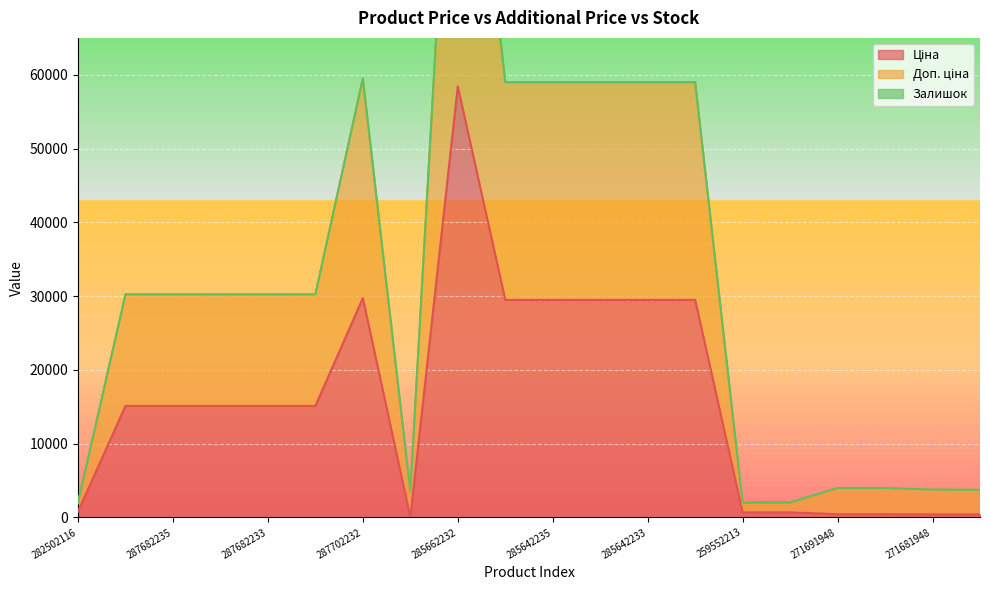

Reading left to right, list all the values displayed in this chart.

Ціна: 818.5	15120.0	15120.0	15120.0	15120.0	15120.0	29747.2	32.0	58426.5	29491.5	29491.5	29491.5	29491.5	29491.5	693.7	693.7	443.1	443.1	416.6	416.6
Доп. ціна: 1927.7	30240.0	30240.0	30240.0	30240.0	30240.0	59494.5	3237.1	116853.1	58983.0	58983.0	58983.0	58983.0	58983.0	1718.3	1718.3	3988.1	3988.1	3749.0	3749.0